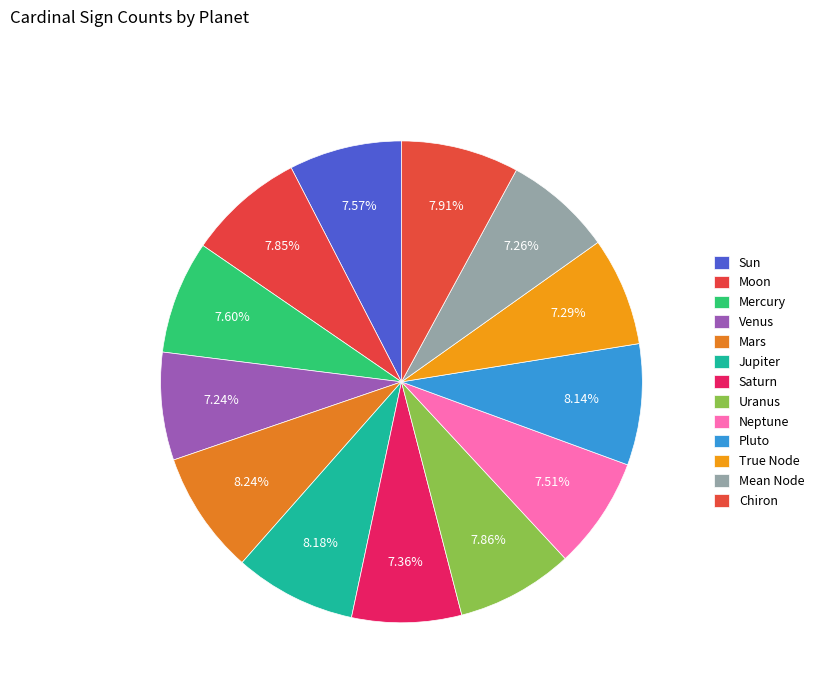

Rank the categories by value from highest to lowest.

Mars, Jupiter, Pluto, Chiron, Uranus, Moon, Mercury, Sun, Neptune, Saturn, True Node, Mean Node, Venus